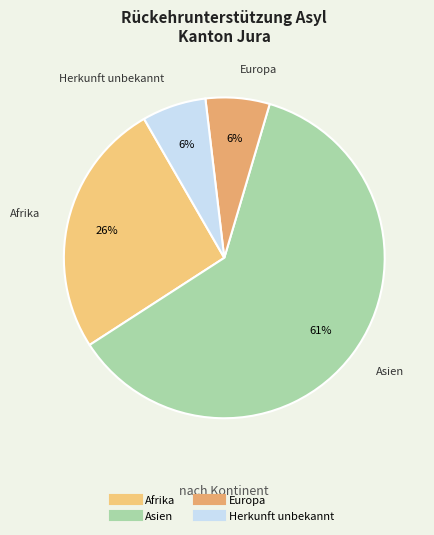

To the nearest percent, what is the average slice percentage?

25%